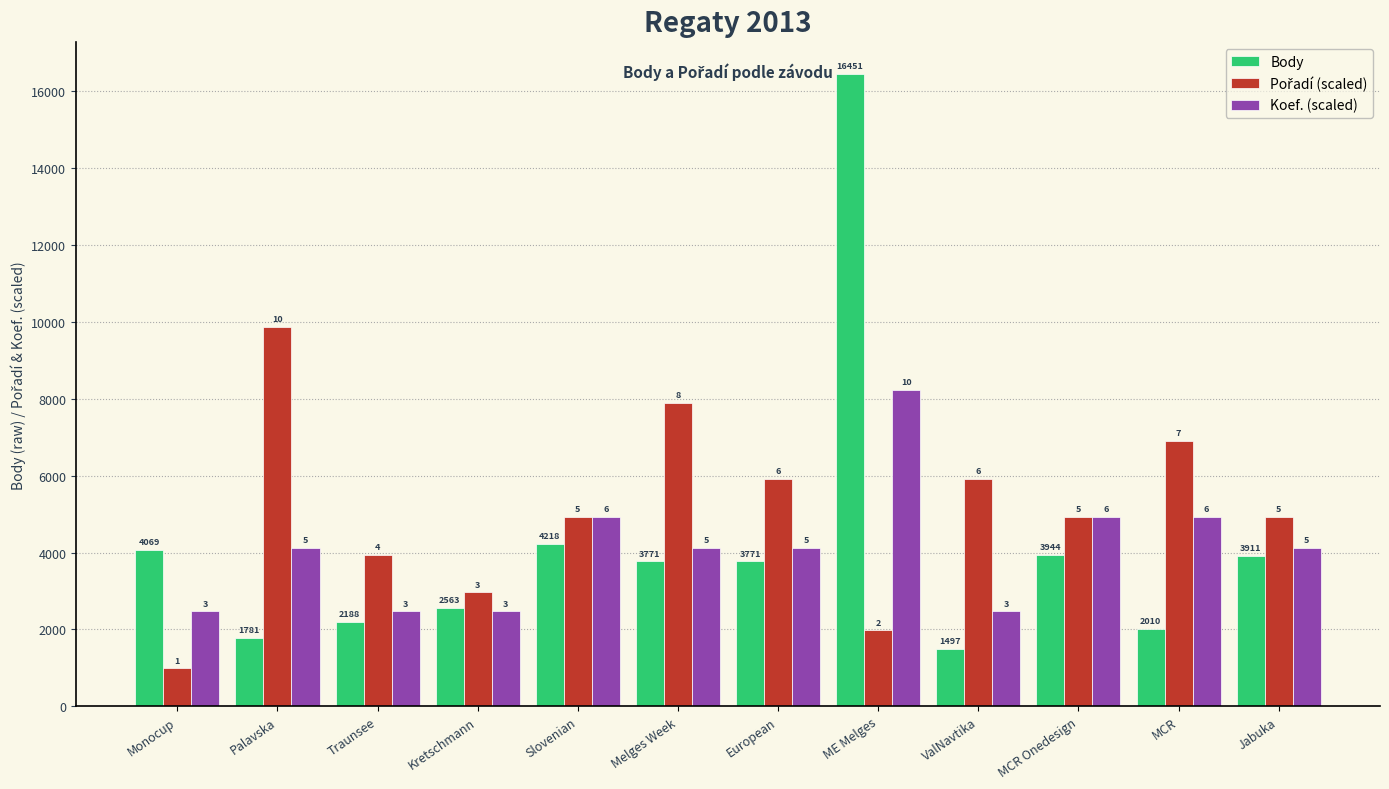

Where is Koef. (scaled) nearest to the value 5346?

Slovenian